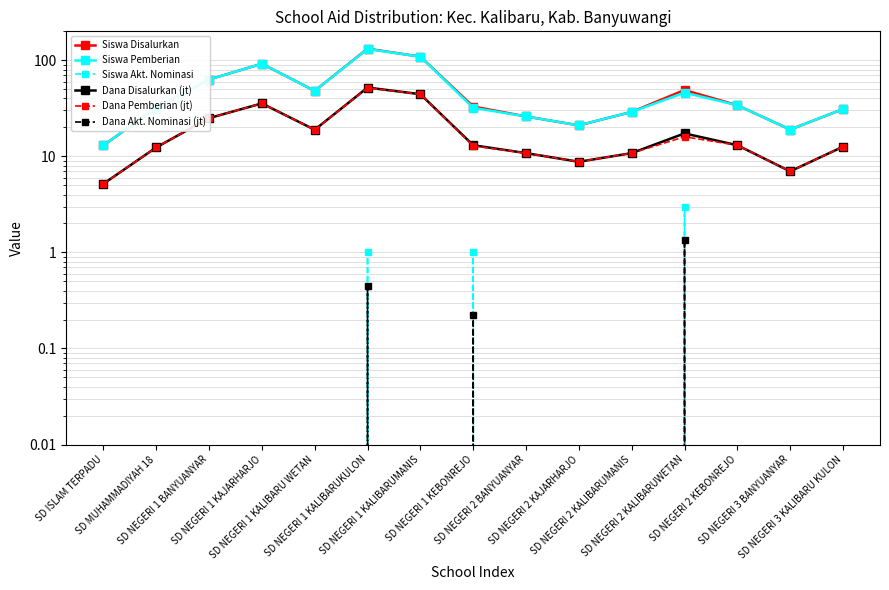

Reading left to right, transcribe all the data shown in this chart.

Siswa Disalurkan: 13.0	32.0	63.0	92.0	48.0	132.0	109.0	33.0	26.0	21.0	29.0	49.0	34.0	19.0	31.0
Siswa Pemberian: 13.0	32.0	63.0	92.0	48.0	131.0	109.0	32.0	26.0	21.0	29.0	46.0	34.0	19.0	31.0
Siswa Akt. Nominasi: 0.0	0.0	0.0	0.0	0.0	1.0	0.0	1.0	0.0	0.0	0.0	3.0	0.0	0.0	0.0
Dana Disalurkan (jt): 5.2	12.4	25.0	35.5	18.9	52.0	44.3	13.1	10.8	8.8	10.8	17.3	13.1	7.0	12.6
Dana Pemberian (jt): 5.2	12.4	25.0	35.5	18.9	51.5	44.3	12.8	10.8	8.8	10.8	16.0	13.1	7.0	12.6
Dana Akt. Nominasi (jt): 0.0	0.0	0.0	0.0	0.0	0.5	0.0	0.2	0.0	0.0	0.0	1.4	0.0	0.0	0.0